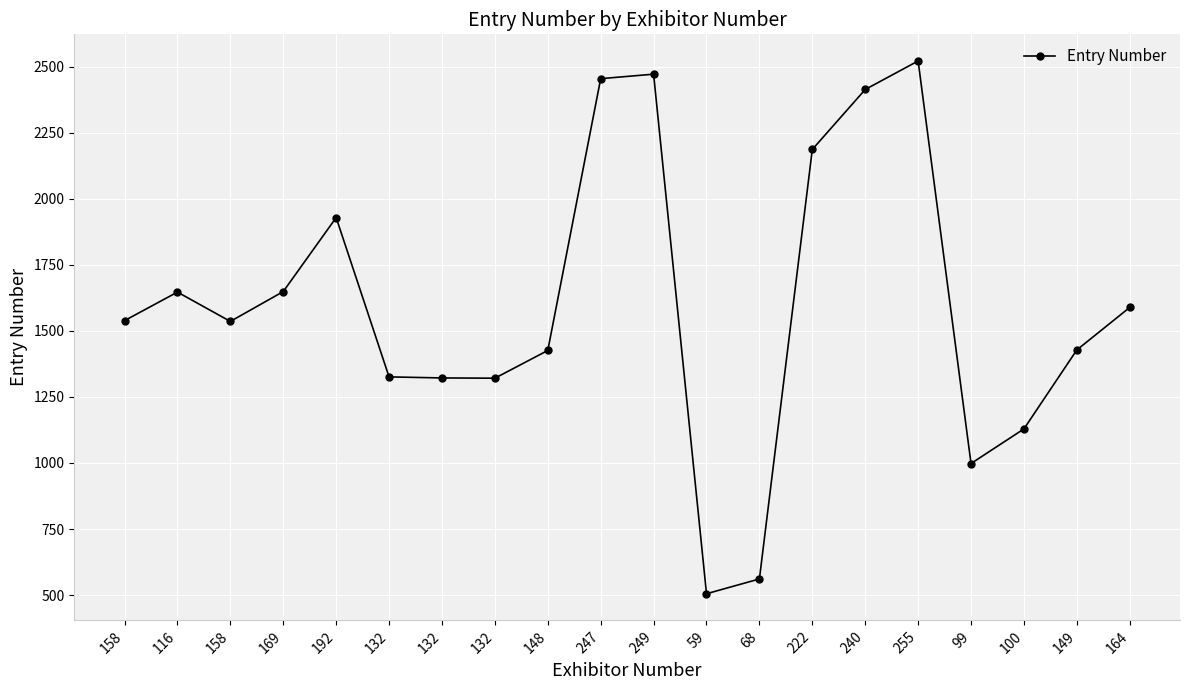

What is the sum of the values at 164 and 255?

4111